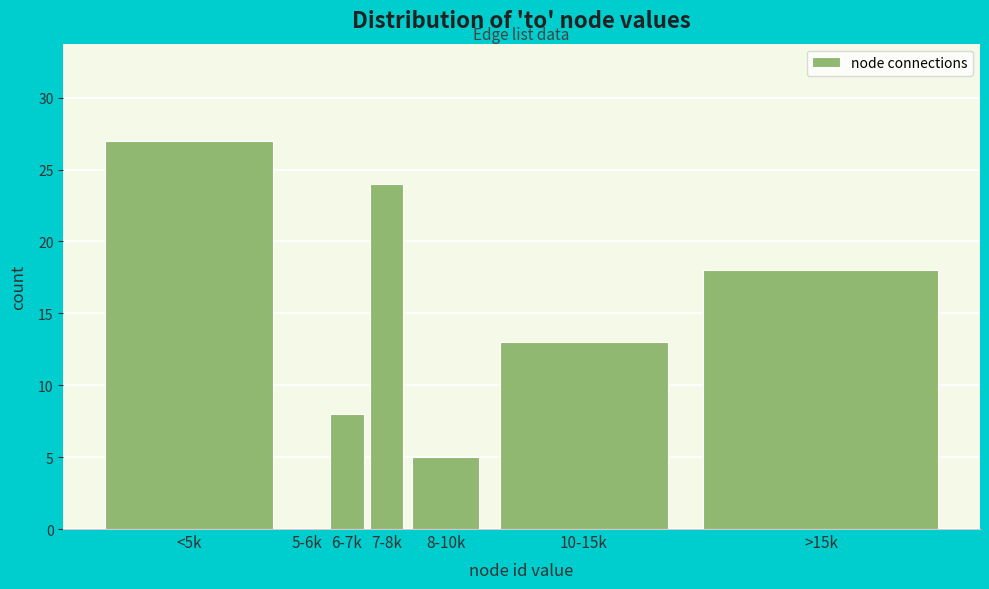

Reading left to right, what are all the values shown in this chart?

<5k=27	5-6k=0	6-7k=8	7-8k=24	8-10k=5	10-15k=13	>15k=18